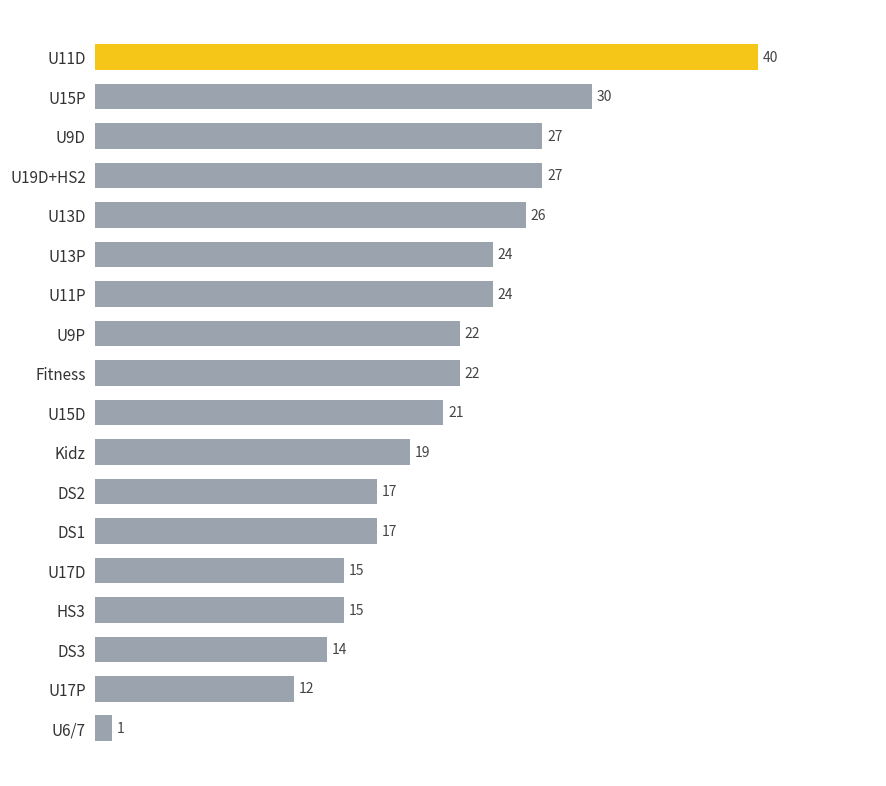

What is the minimum value shown in the chart?

1